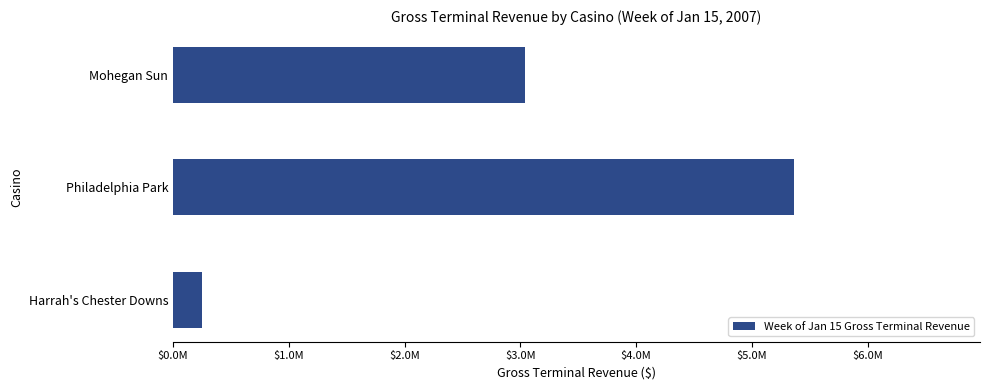

Does the chart contain any negative values?

No